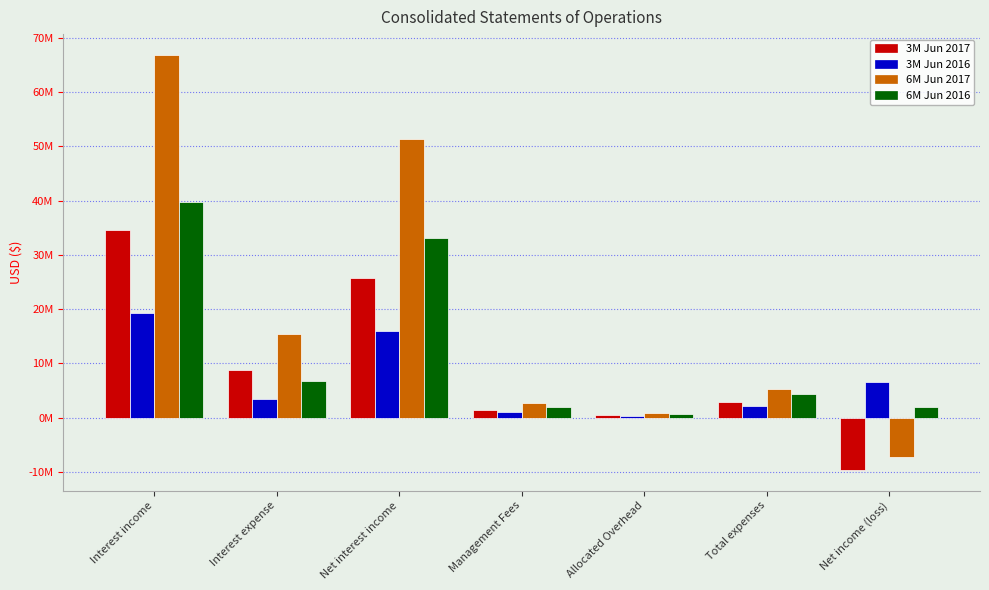

Rank the series at Net interest income from lowest to highest value.

3M Jun 2016, 3M Jun 2017, 6M Jun 2016, 6M Jun 2017